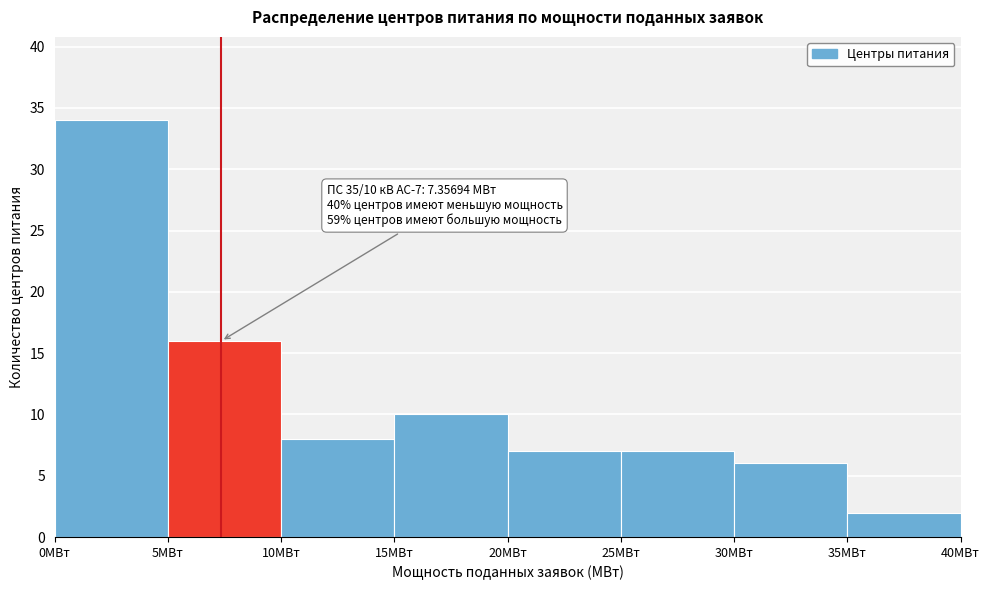

Over which range of the x-axis is the bar tallest?

0 to 5